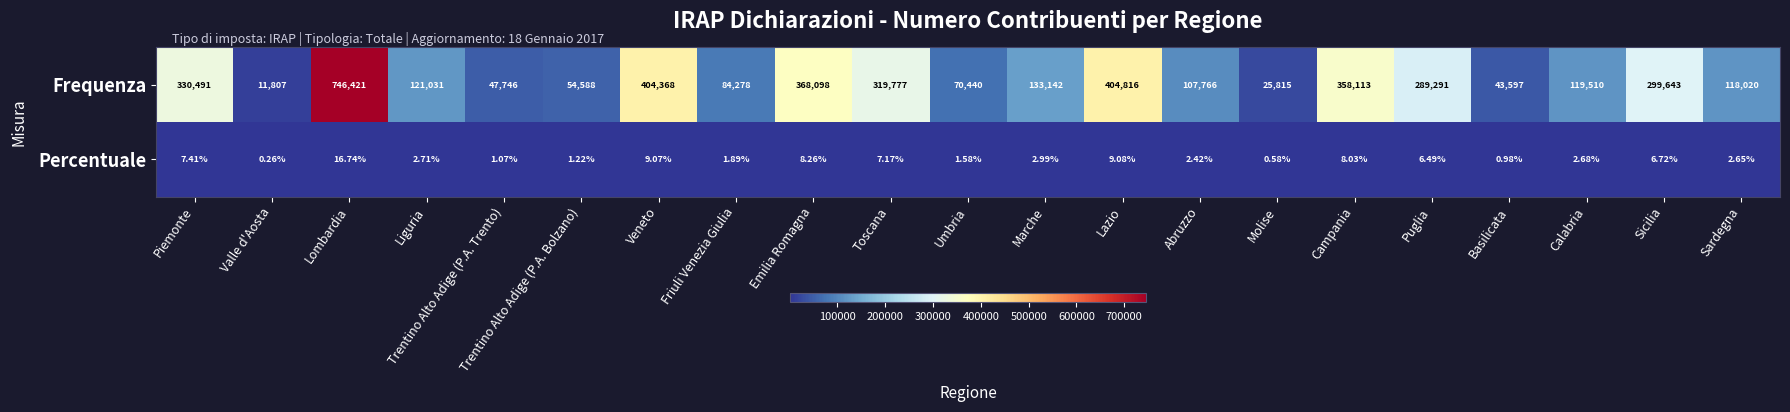

What is the spread (max minus min) of values at Abruzzo?

107763.6